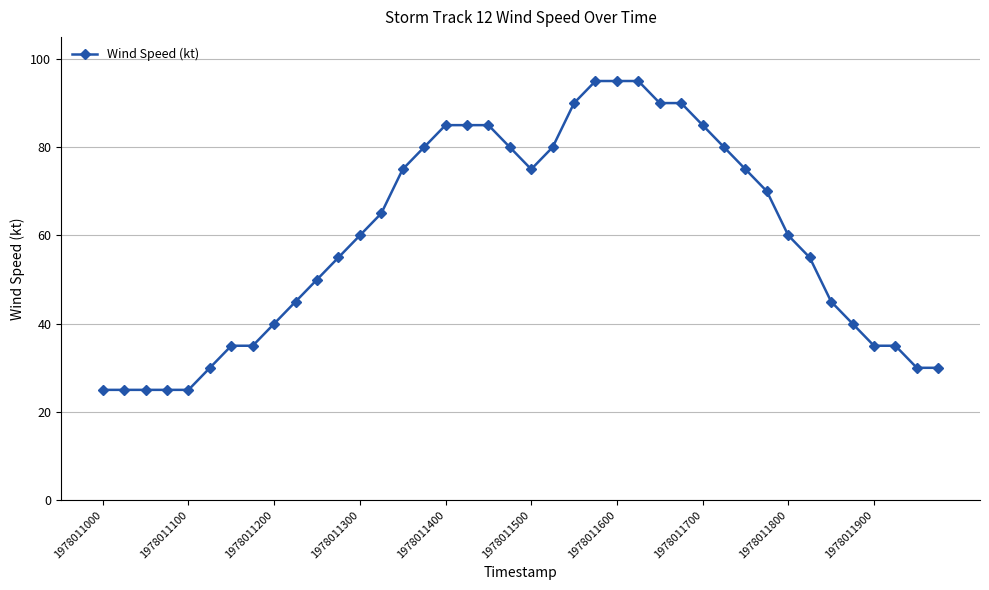

What is the value of the 38th point from the left?

35